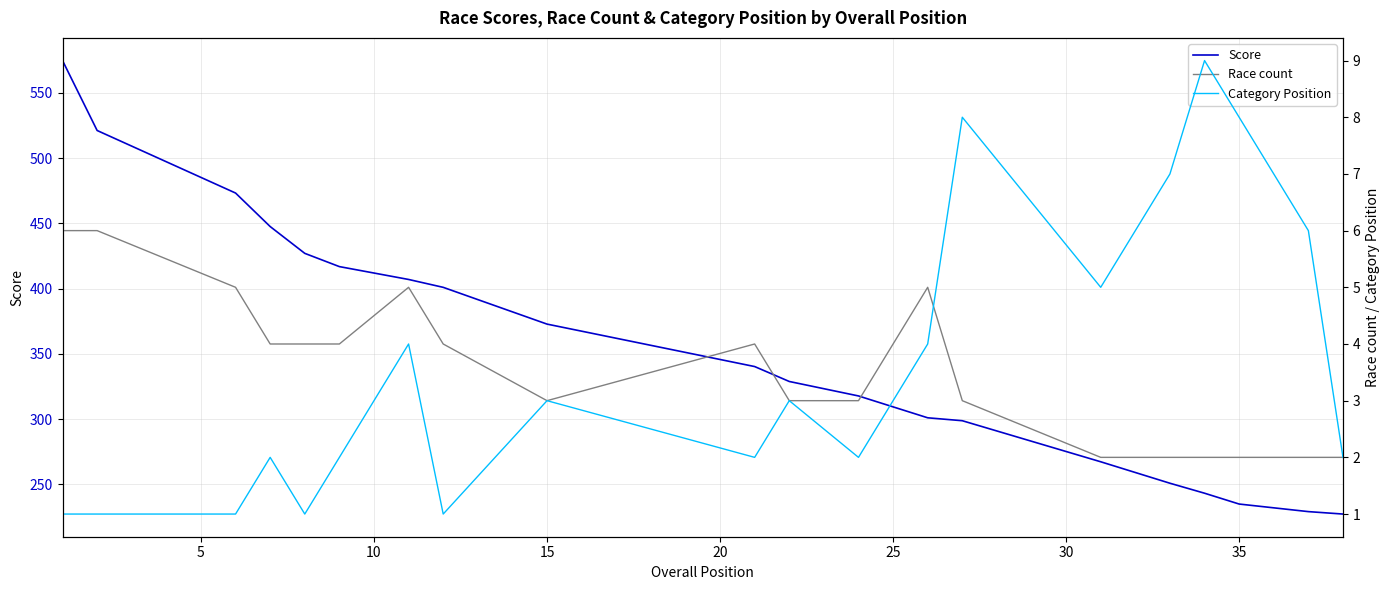

True or false: Score and Race count cross at least once.

False